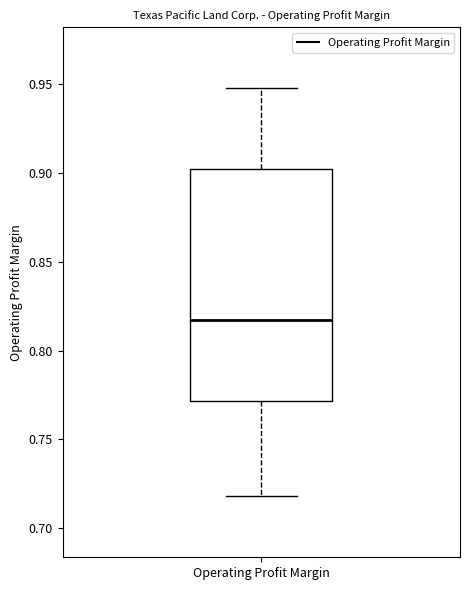

Transcribe this box plot: give where the median line is, the range the box spans, and where the two whiskers end, as read against the y-axis. The values are not printed on the chart, so give them approximately, as read against the axis.

median 0.815, box 0.770 to 0.900, whiskers 0.720 to 0.950